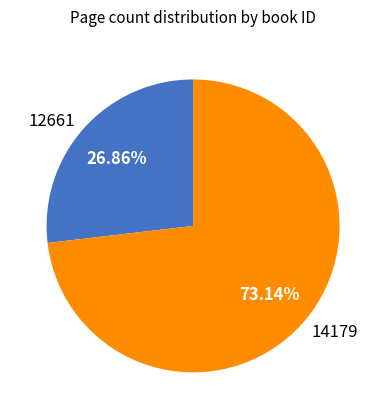

Rank the categories by value from lowest to highest.

12661, 14179